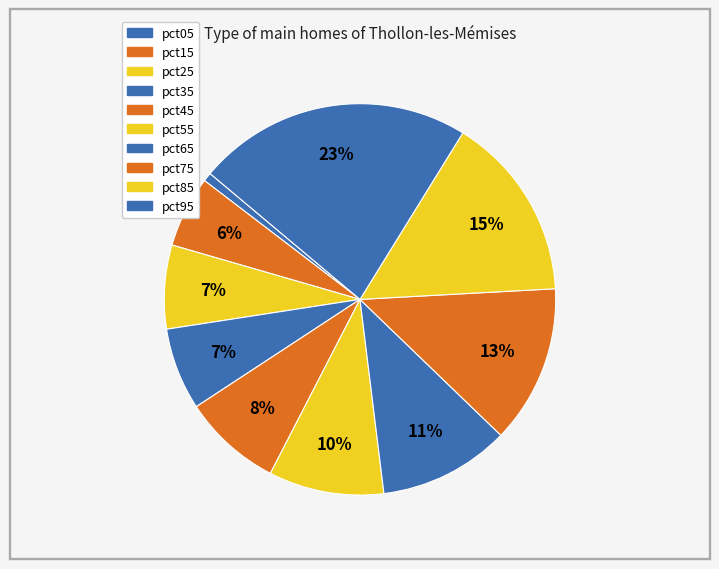

Which slice is the smallest?

pct05